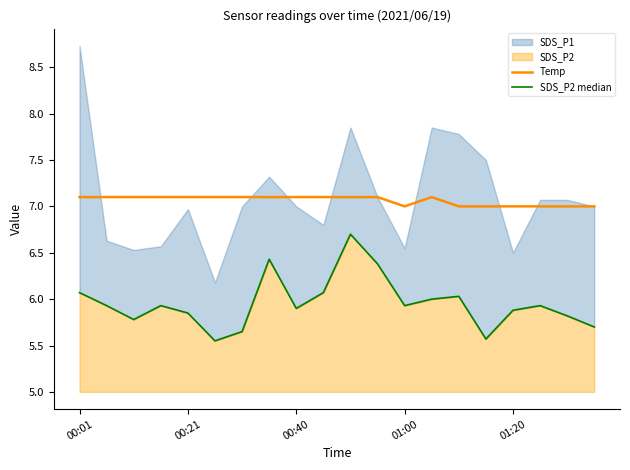

What is the sum of all SDS_P2 median values?

119.1